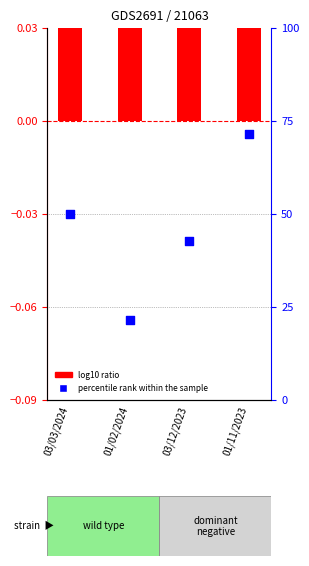

Is the value of percentile rank within the sample at 03/12/2023 greater than the value of log10 ratio at 01/11/2023?

Yes